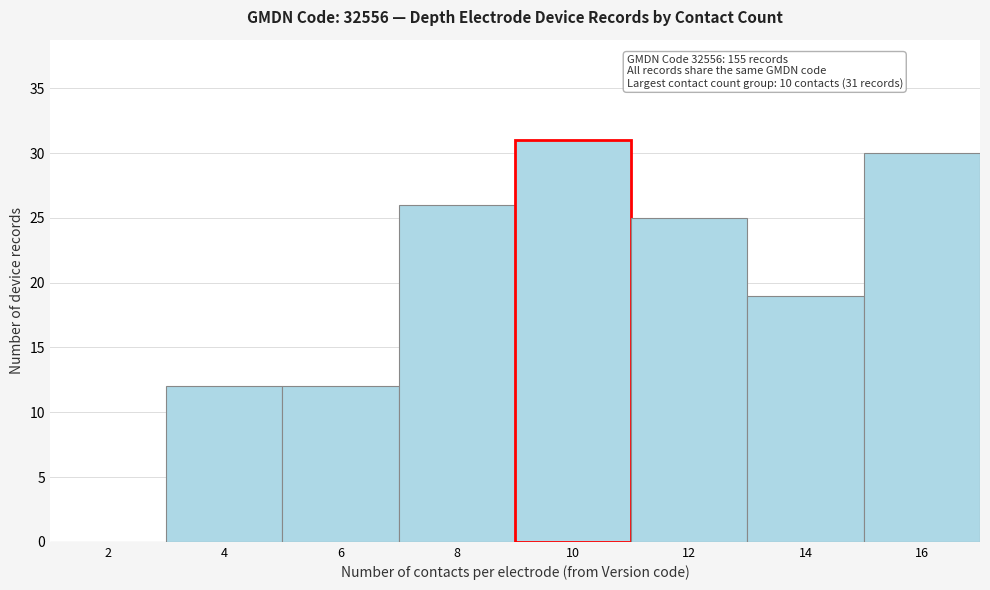

Reading right to left, transcribe all the data shown in this chart.

16=30	14=19	12=25	10=31	8=26	6=12	4=12	2=0